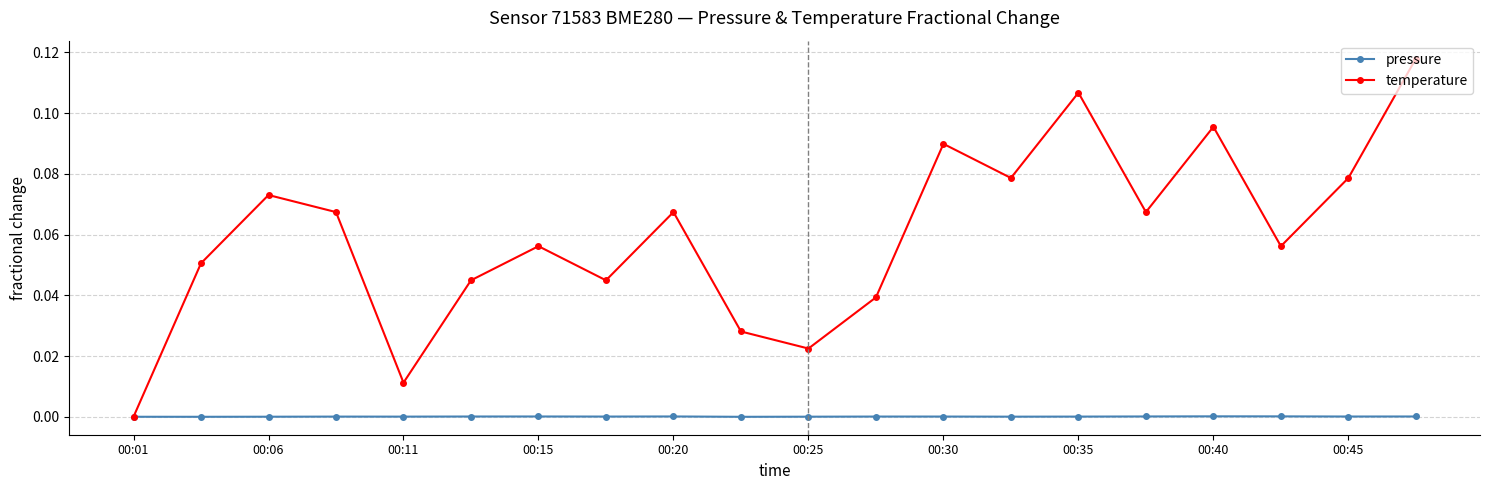

How many interior local peaks does the temperature series have?

6